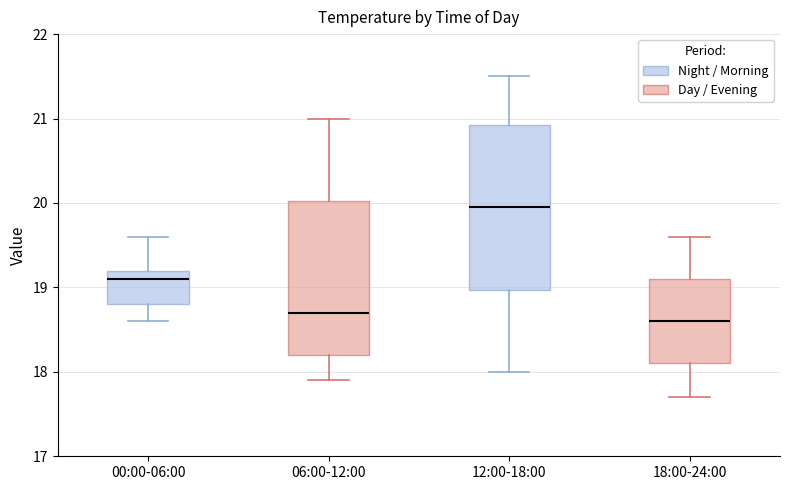

Which box has the highest median line?

12:00-18:00